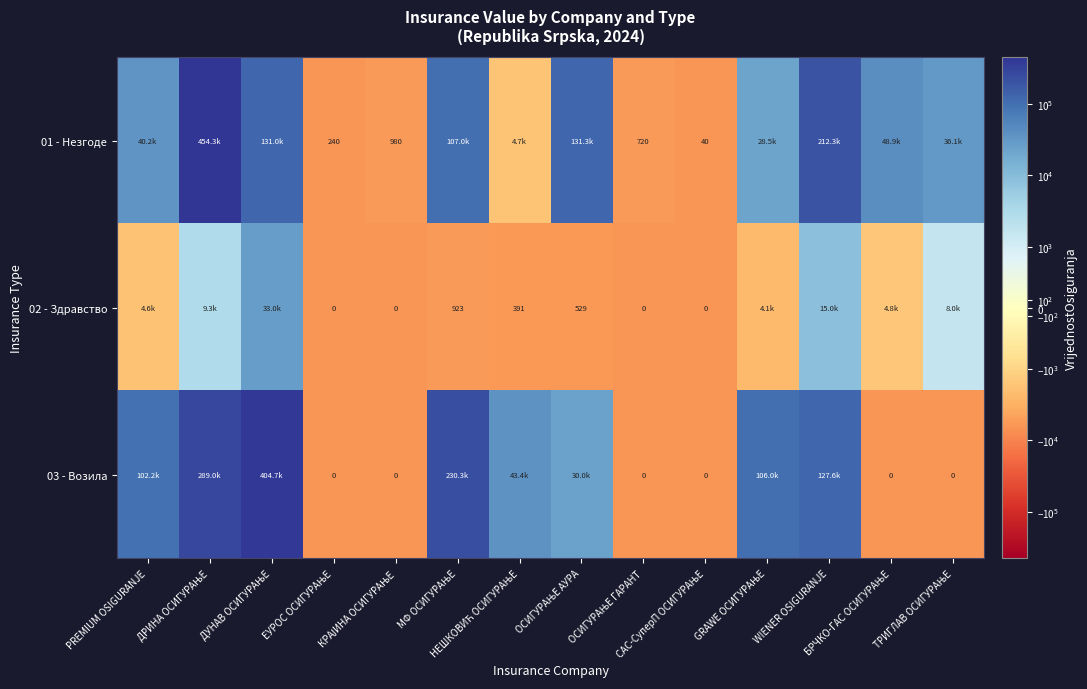

The 03 - Возила series shows 99557.0 at GRAWE ОСИГУРАЊЕ. True or false?

True